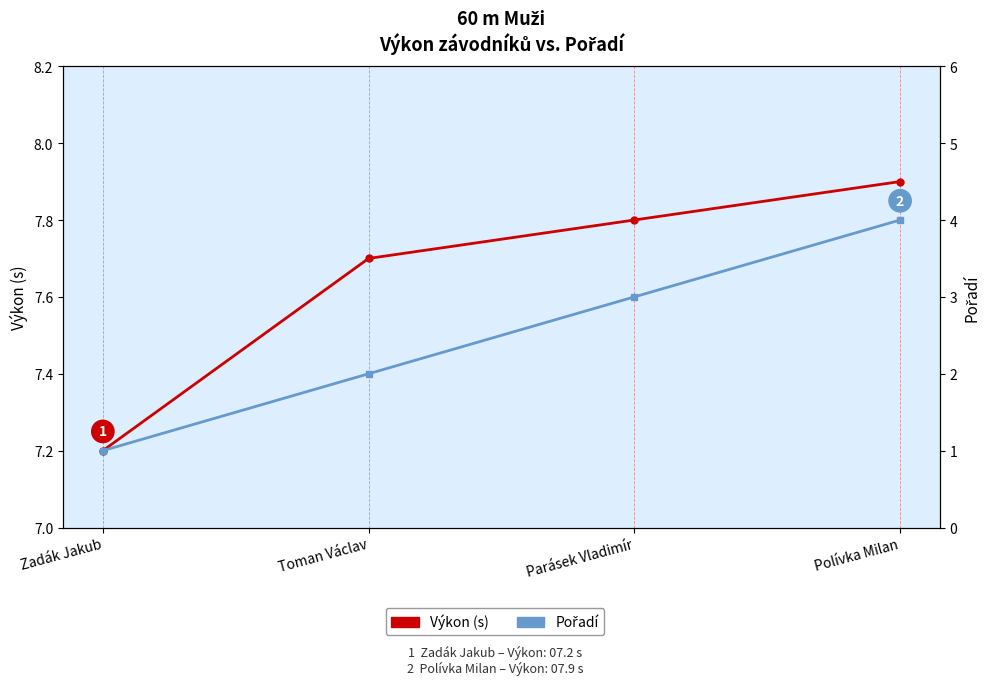

What is the lowest value of the Pořadí series?

1.0